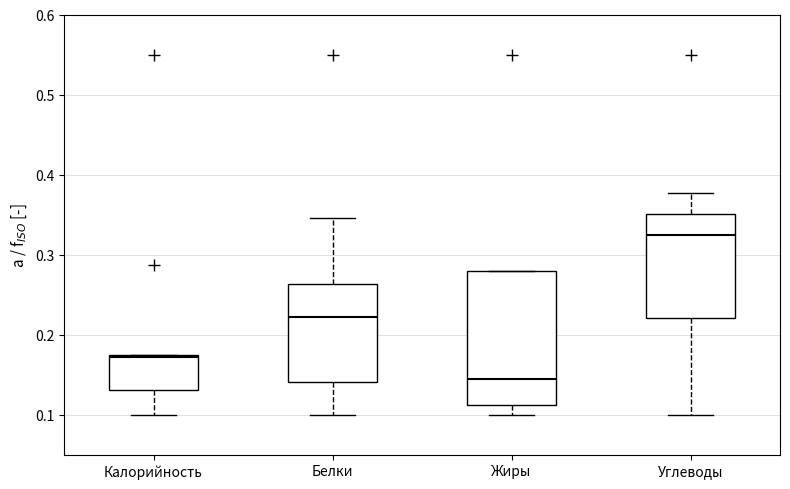

Where is the lower edge of the box for Калорийность on the y-axis? The values are not printed on the chart, so give them approximately, as read against the axis.

0.13